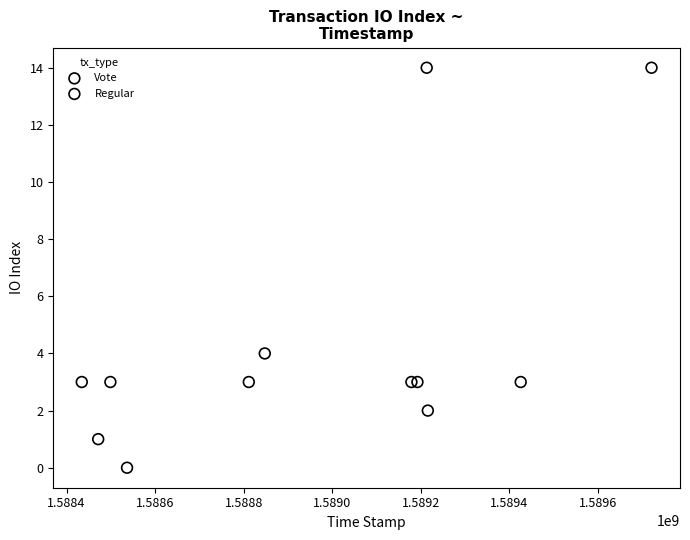

Which series reaches the minimum Y coordinate?

Regular